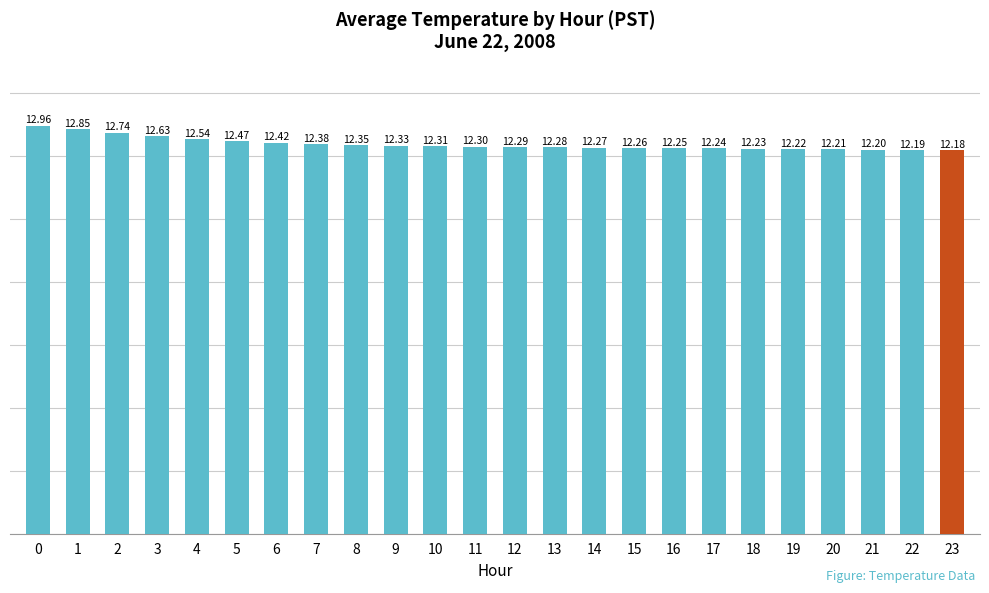

What is the difference between the second highest and minimum values?

0.7